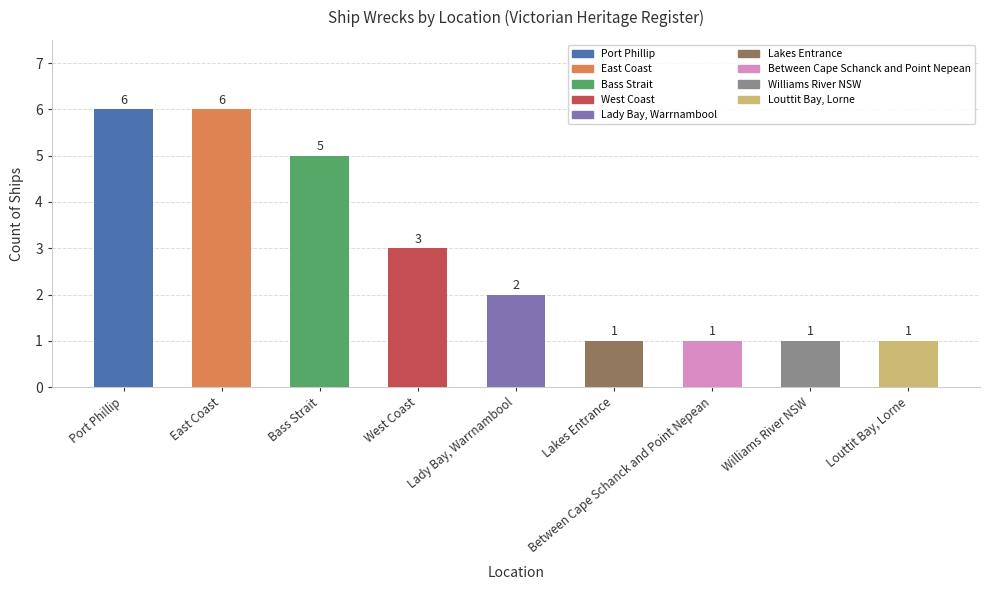

What is the value of the 1st bar from the left?

6